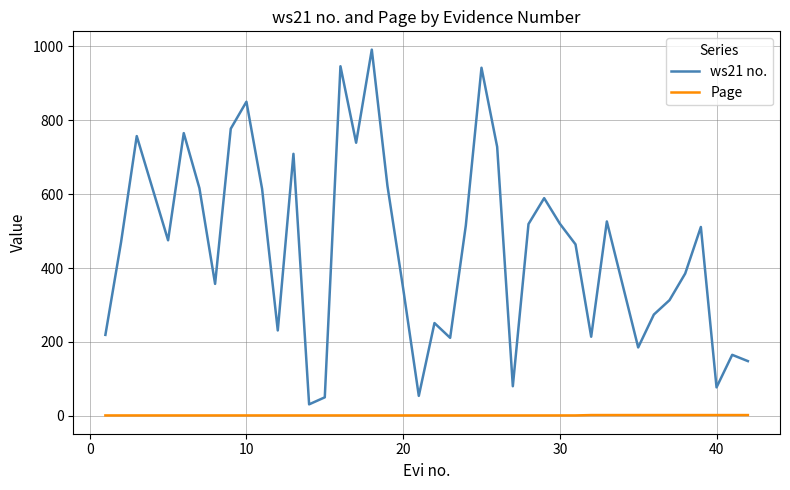

At how many categories does at least one series exceed 812?

4